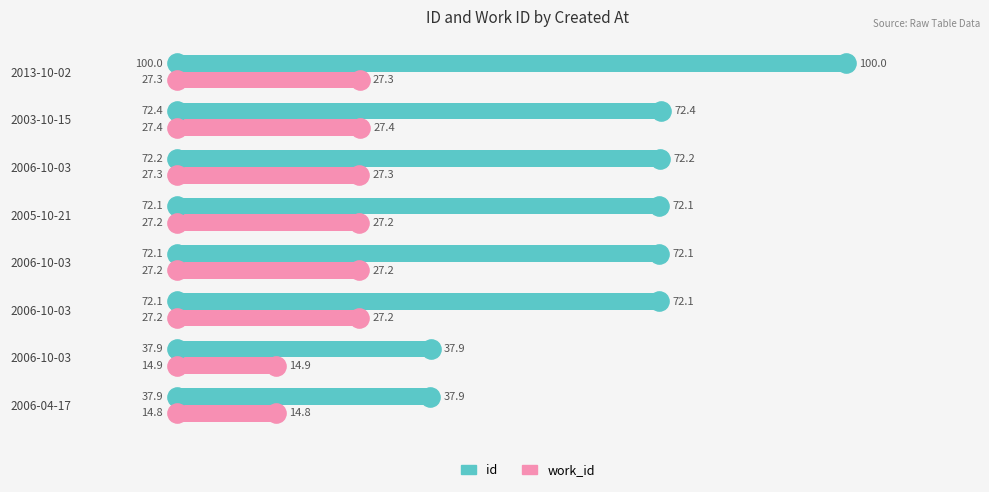

Reading right to left, list all the values displayed in this chart.

id: 100.0	72.4	72.2	72.1	72.1	72.1	37.9	37.9
work_id: 27.3	27.4	27.3	27.2	27.2	27.2	14.9	14.8